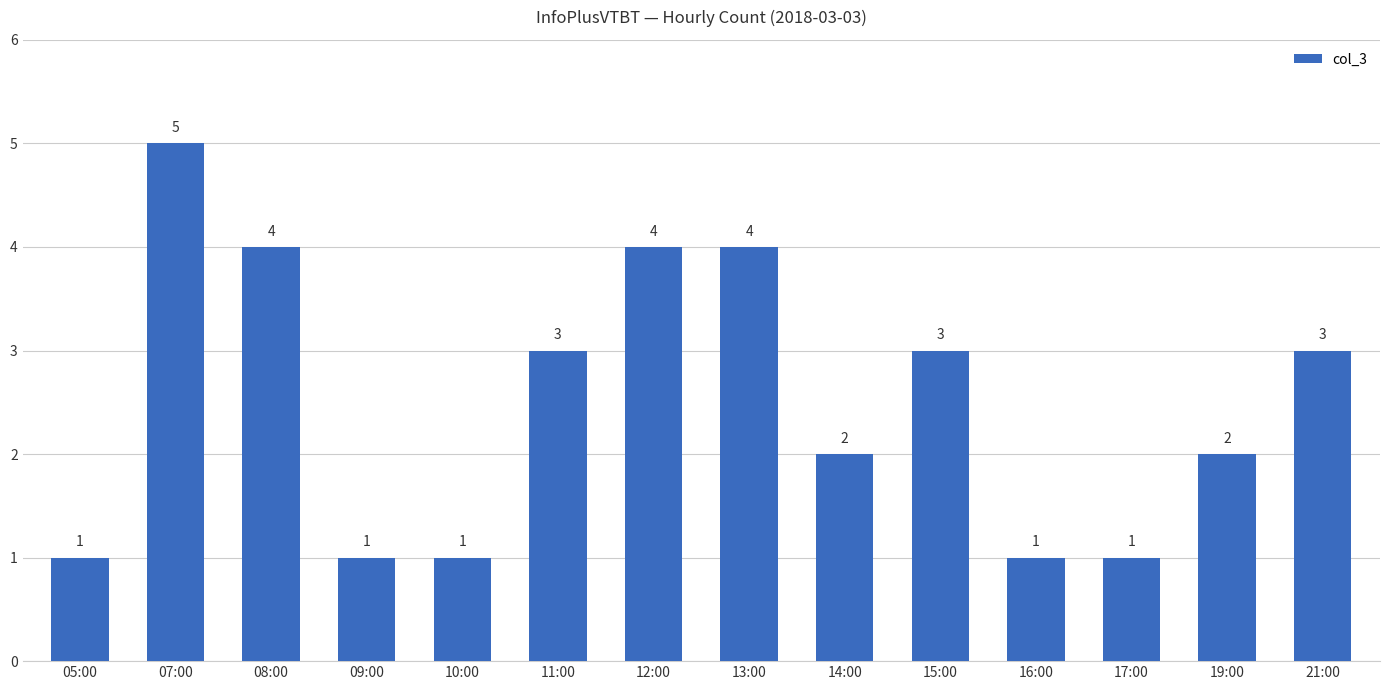

Reading right to left, extract all data points from this chart.

21:00=3	19:00=2	17:00=1	16:00=1	15:00=3	14:00=2	13:00=4	12:00=4	11:00=3	10:00=1	09:00=1	08:00=4	07:00=5	05:00=1